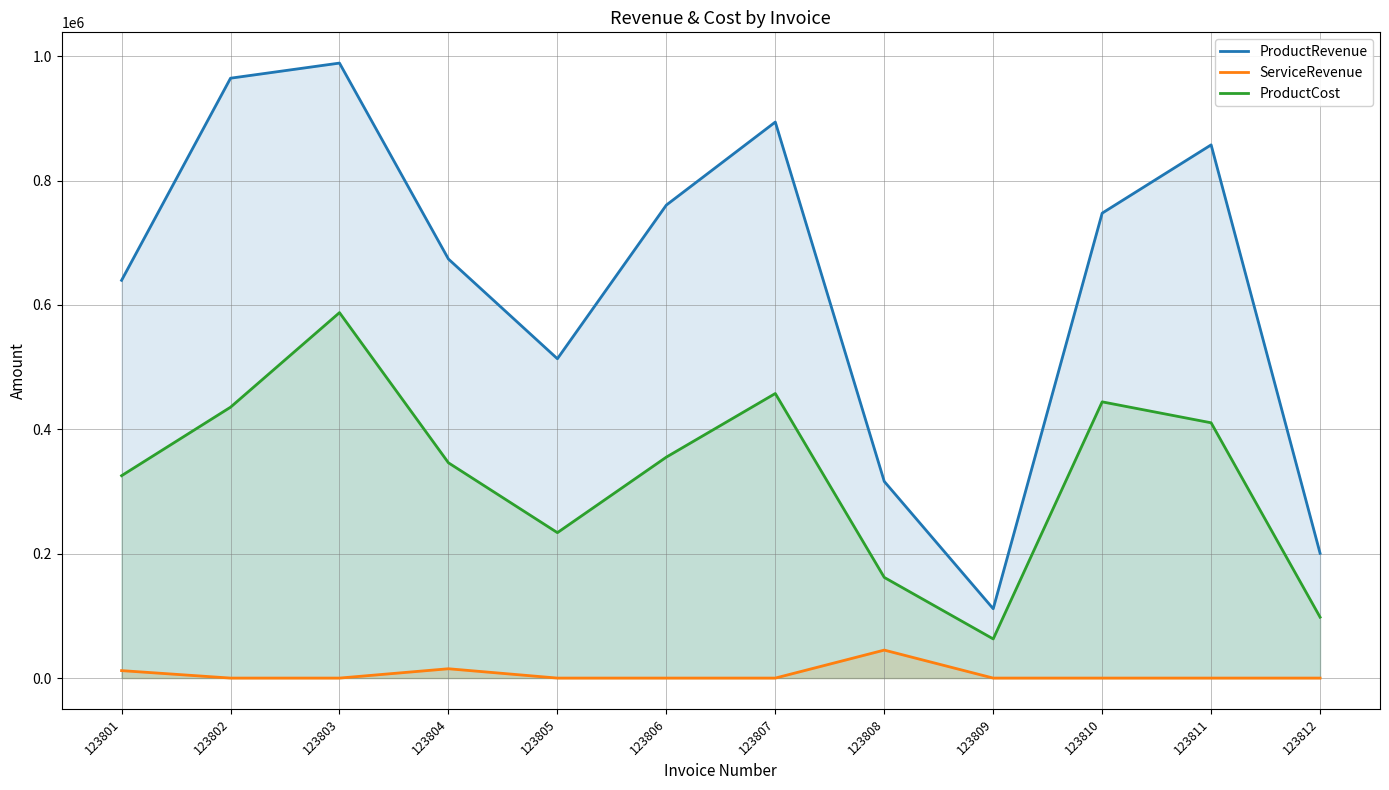

Is the value of ProductCost at 123810 greater than the value of ServiceRevenue at 123806?

Yes